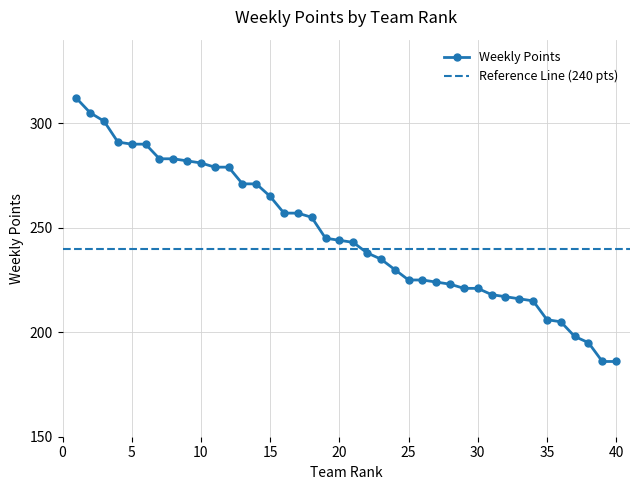

Where is the data nearest to the value 249?

19